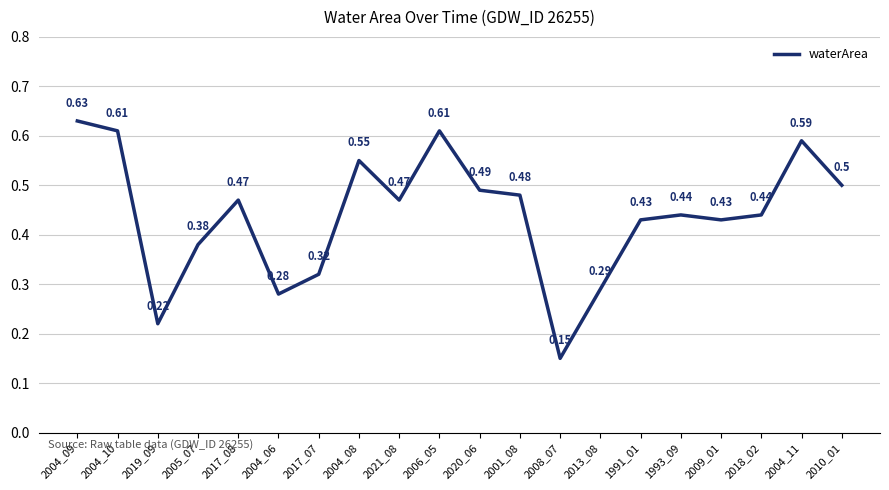

What is the change in value from 2004_06 to 2006_05?

+0.3